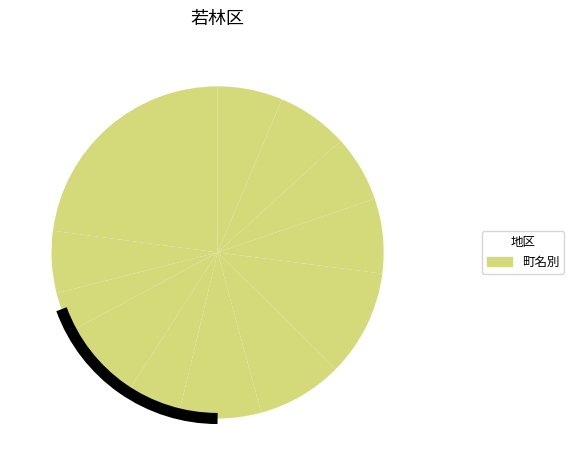

Is there any slice that represents more than half of the pie?

No